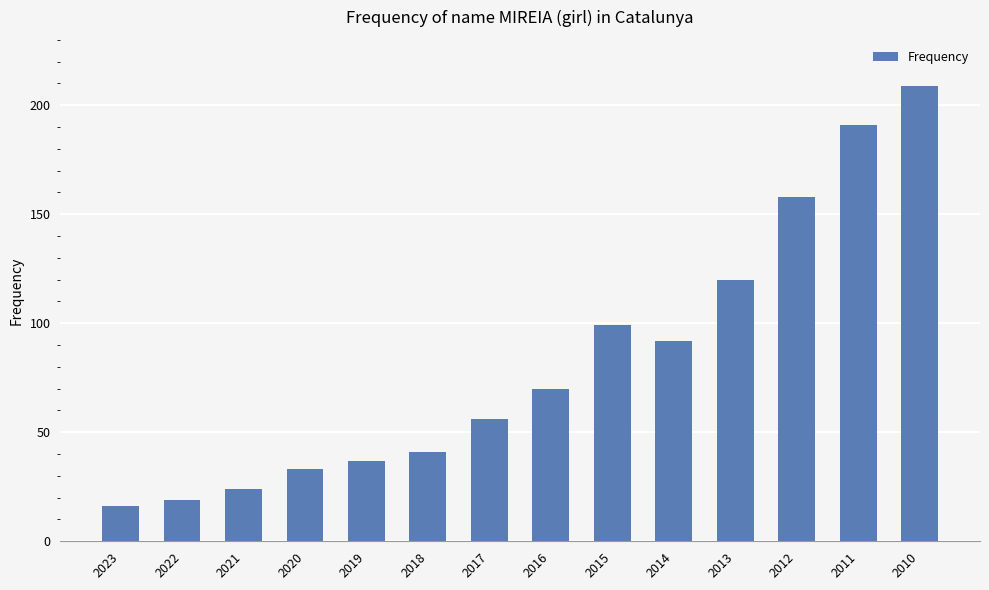

Are the bars grouped side by side (vs. stacked)?

No